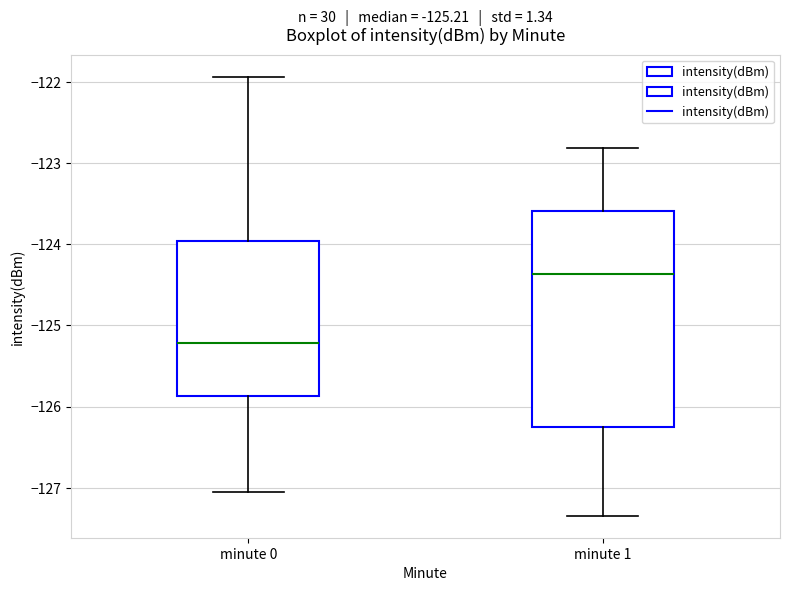

Which box has the lowest median line?

minute 0